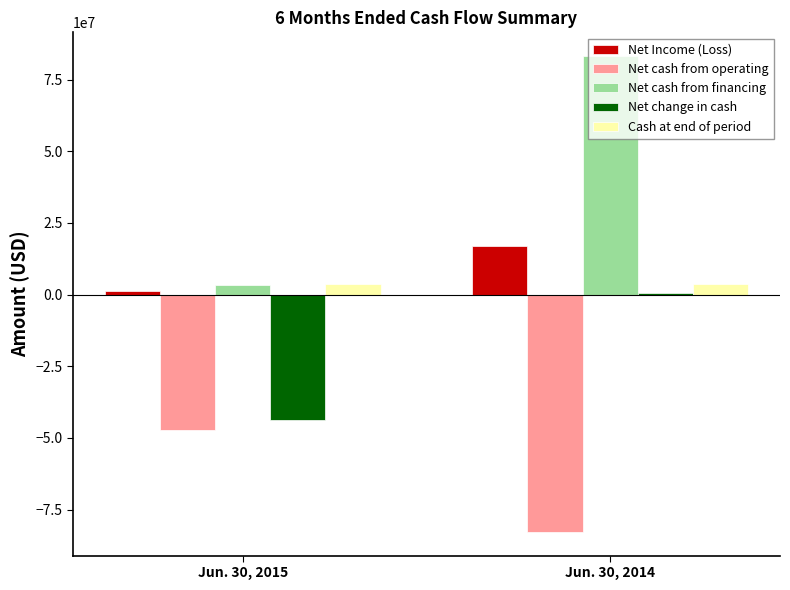

Is the value of Net change in cash at Jun. 30, 2015 greater than the value of Cash at end of period at Jun. 30, 2015?

No